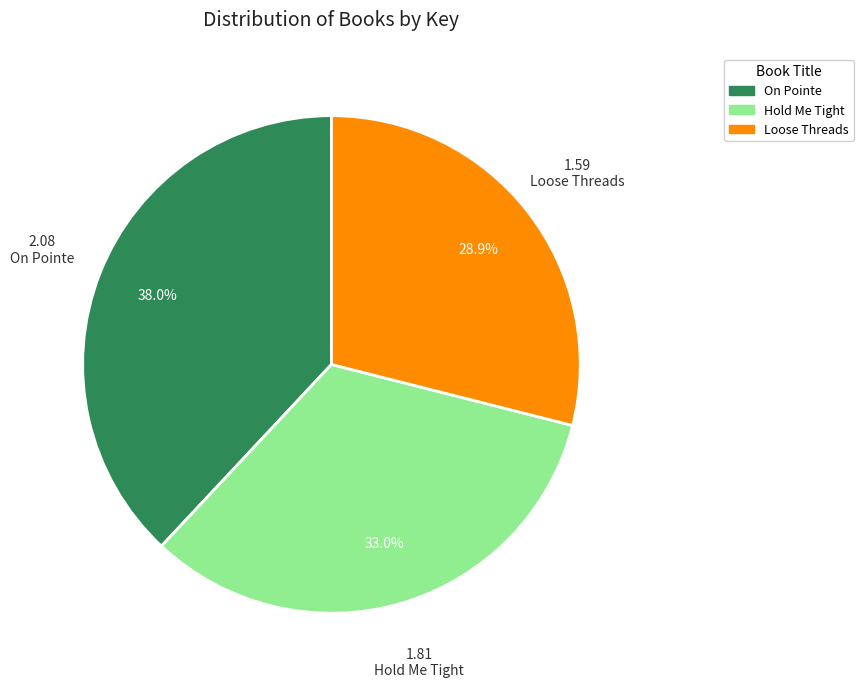

To the nearest percent, what is the average slice percentage?

33%